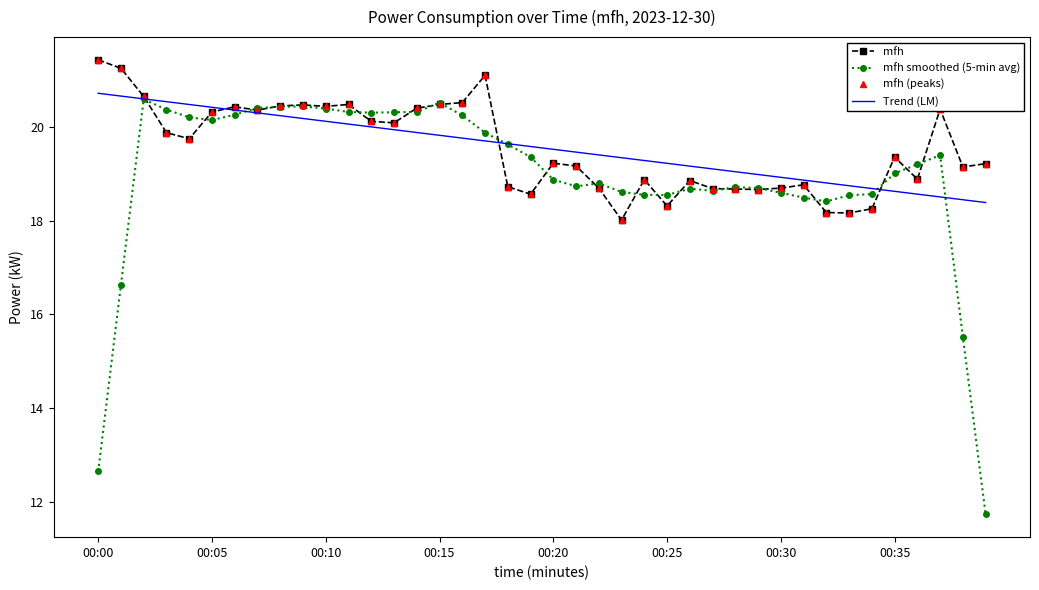

At how many categories does at least one series exceed 17?

40